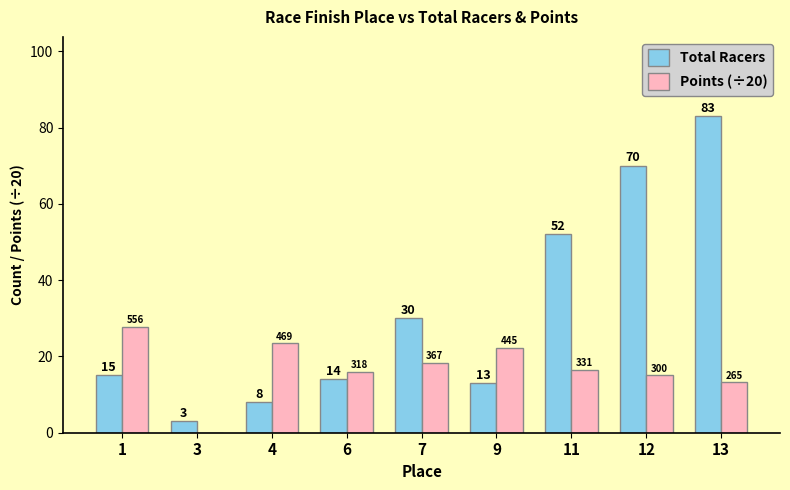

True or false: Total Racers has a value of 14.0 at 6.

True